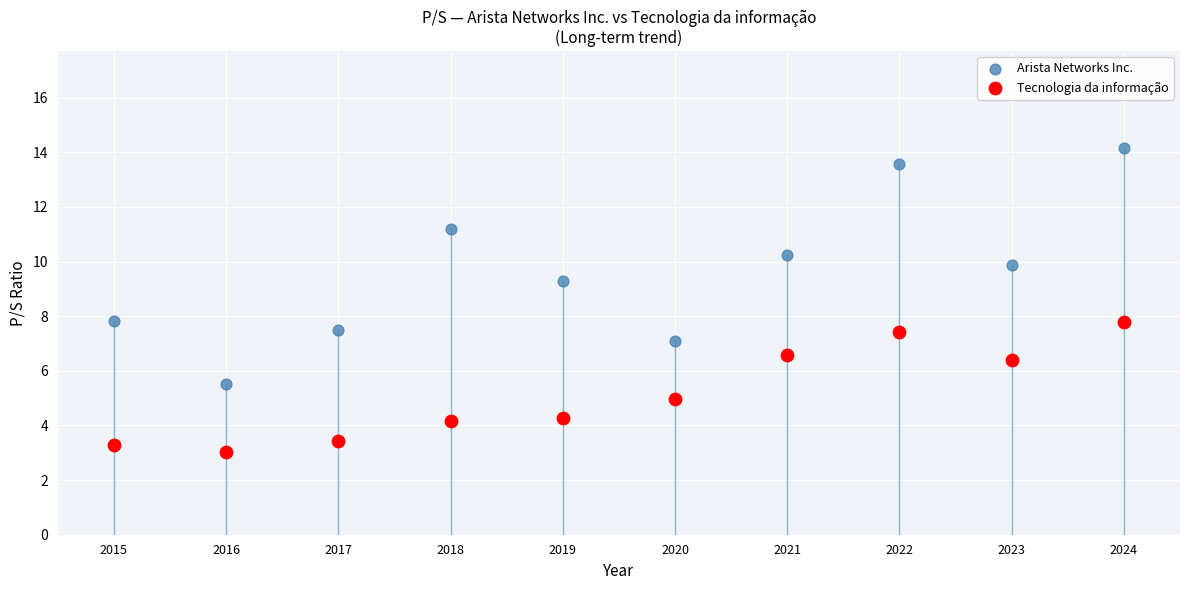

What is the X range (max minus min) for the scatter plot?

9.0